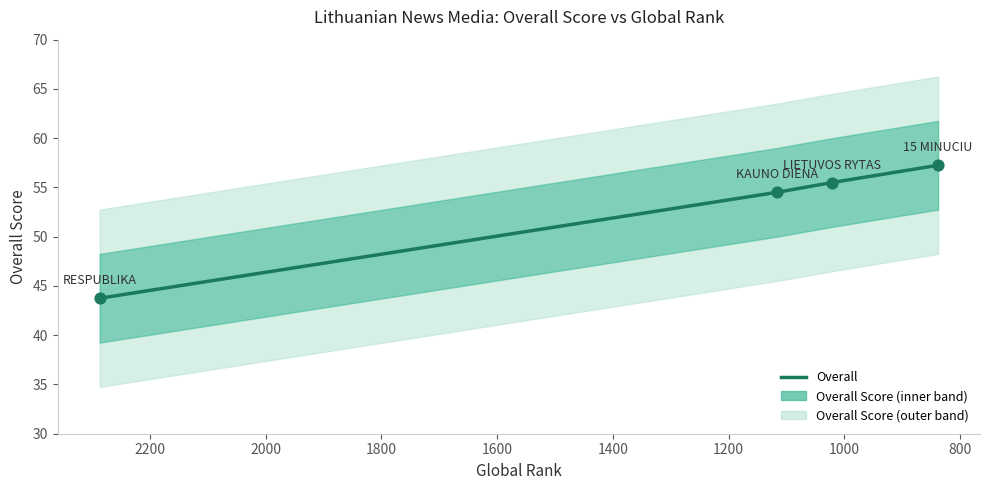

Approximately how many times larger is the value at 800 compared to 1000?

1.0